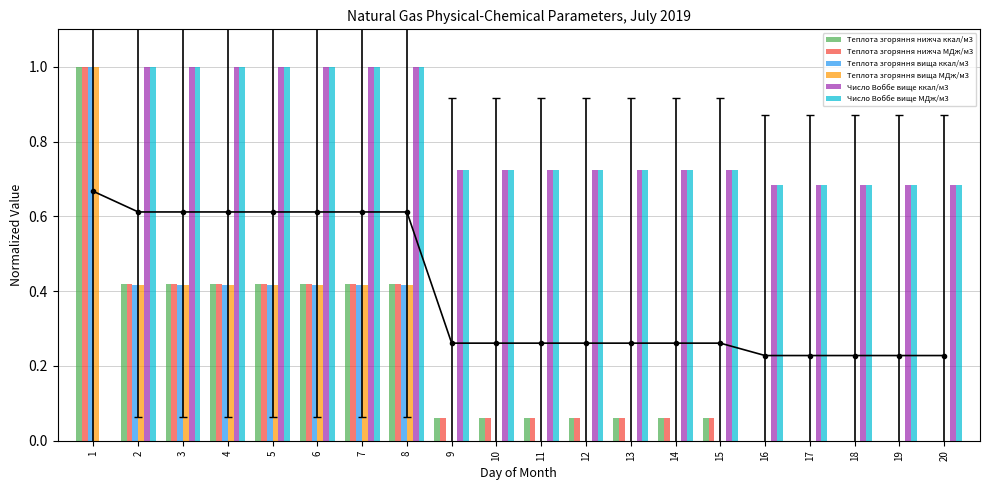

Reading left to right, list all the values displayed in this chart.

Теплота згоряння нижча ккал/м3: 1.0	0.4	0.4	0.4	0.4	0.4	0.4	0.4	0.1	0.1	0.1	0.1	0.1	0.1	0.1	0.0	0.0	0.0	0.0	0.0
Теплота згоряння нижча МДж/м3: 1.0	0.4	0.4	0.4	0.4	0.4	0.4	0.4	0.1	0.1	0.1	0.1	0.1	0.1	0.1	0.0	0.0	0.0	0.0	0.0
Теплота згоряння вища ккал/м3: 1.0	0.4	0.4	0.4	0.4	0.4	0.4	0.4	0.0	0.0	0.0	0.0	0.0	0.0	0.0	0.0	0.0	0.0	0.0	0.0
Теплота згоряння вища МДж/м3: 1.0	0.4	0.4	0.4	0.4	0.4	0.4	0.4	0.0	0.0	0.0	0.0	0.0	0.0	0.0	0.0	0.0	0.0	0.0	0.0
Число Воббе вище ккал/м3: 0.0	1.0	1.0	1.0	1.0	1.0	1.0	1.0	0.7	0.7	0.7	0.7	0.7	0.7	0.7	0.7	0.7	0.7	0.7	0.7
Число Воббе вище МДж/м3: 0.0	1.0	1.0	1.0	1.0	1.0	1.0	1.0	0.7	0.7	0.7	0.7	0.7	0.7	0.7	0.7	0.7	0.7	0.7	0.7